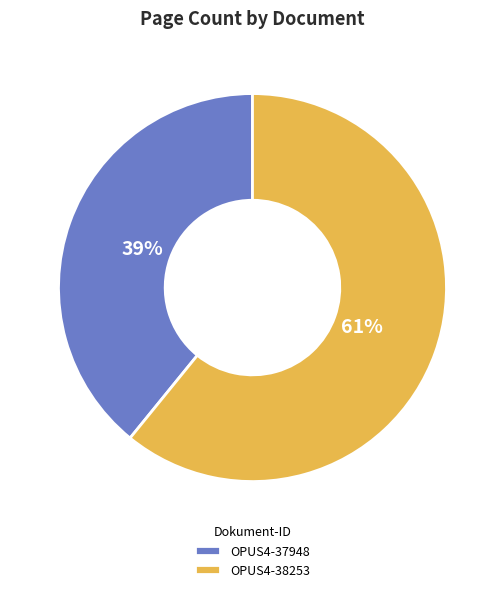

To the nearest percent, what is the difference between the OPUS4-37948 and OPUS4-38253 slice percentages?

22%